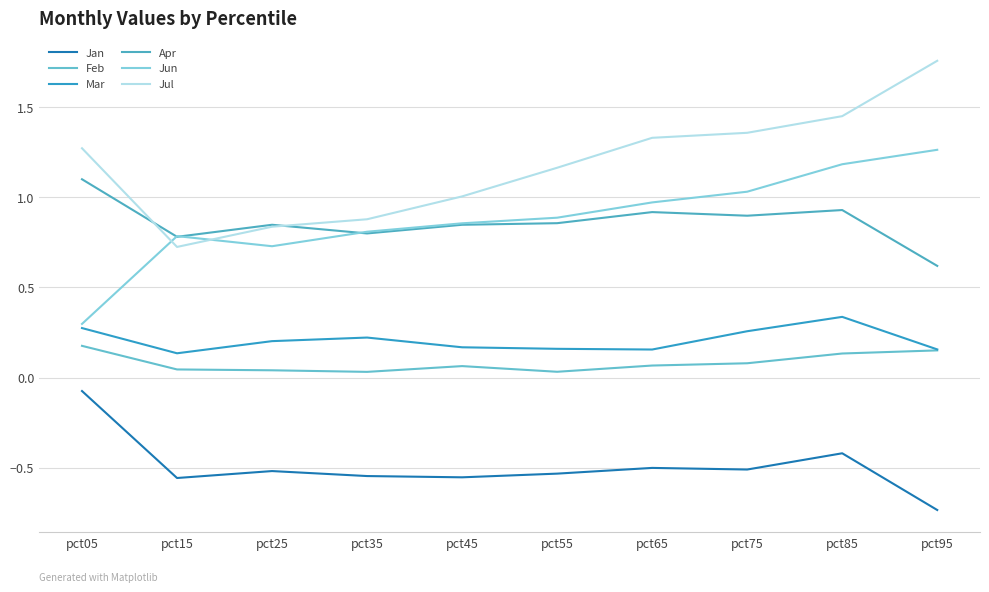

True or false: Feb and Jun cross at least once.

False